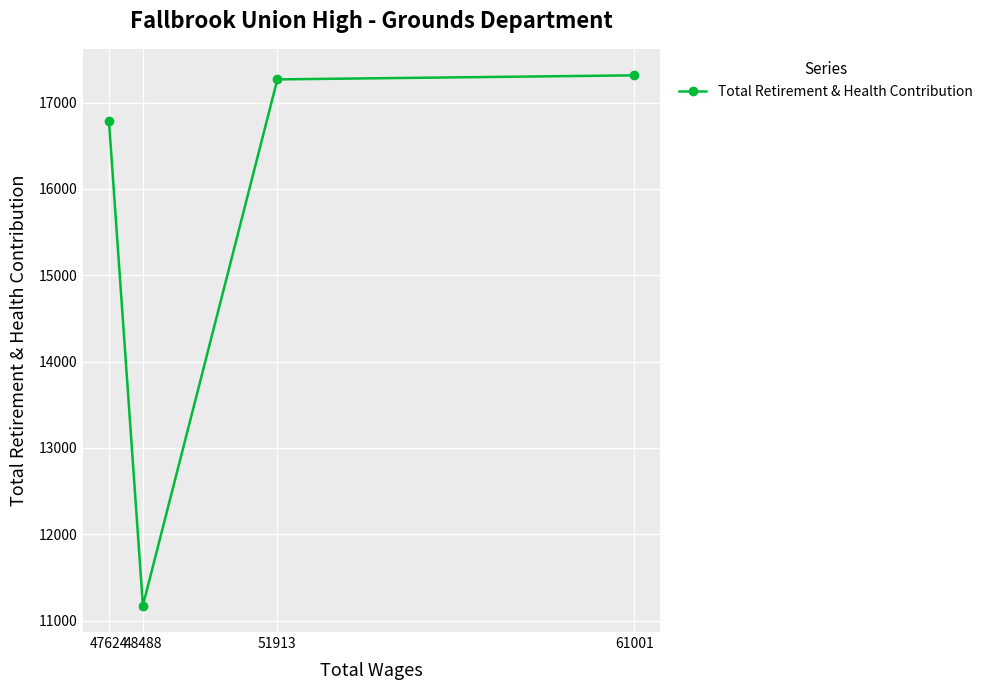

What is the change in value from 51913 to 48488?

-6095